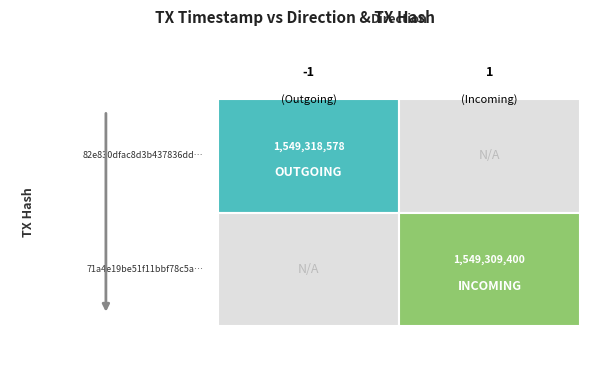

Reading left to right, transcribe all the data shown in this chart.

82e830dfac8d3b437836dd1a861db5442adbed8: -1	1549318578
71a4e19be51f11bbf78c5ad538a9388487c3468: 1	1549309400